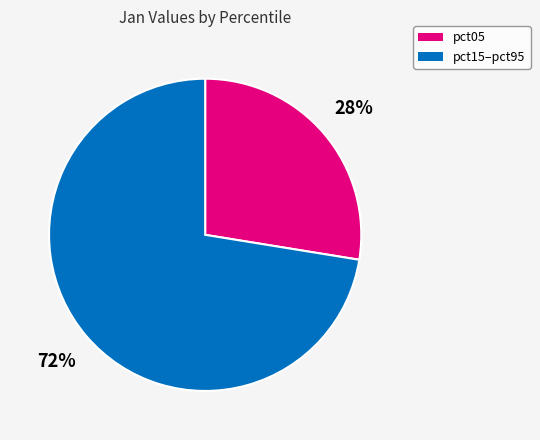

Does any single category account for the majority?

Yes